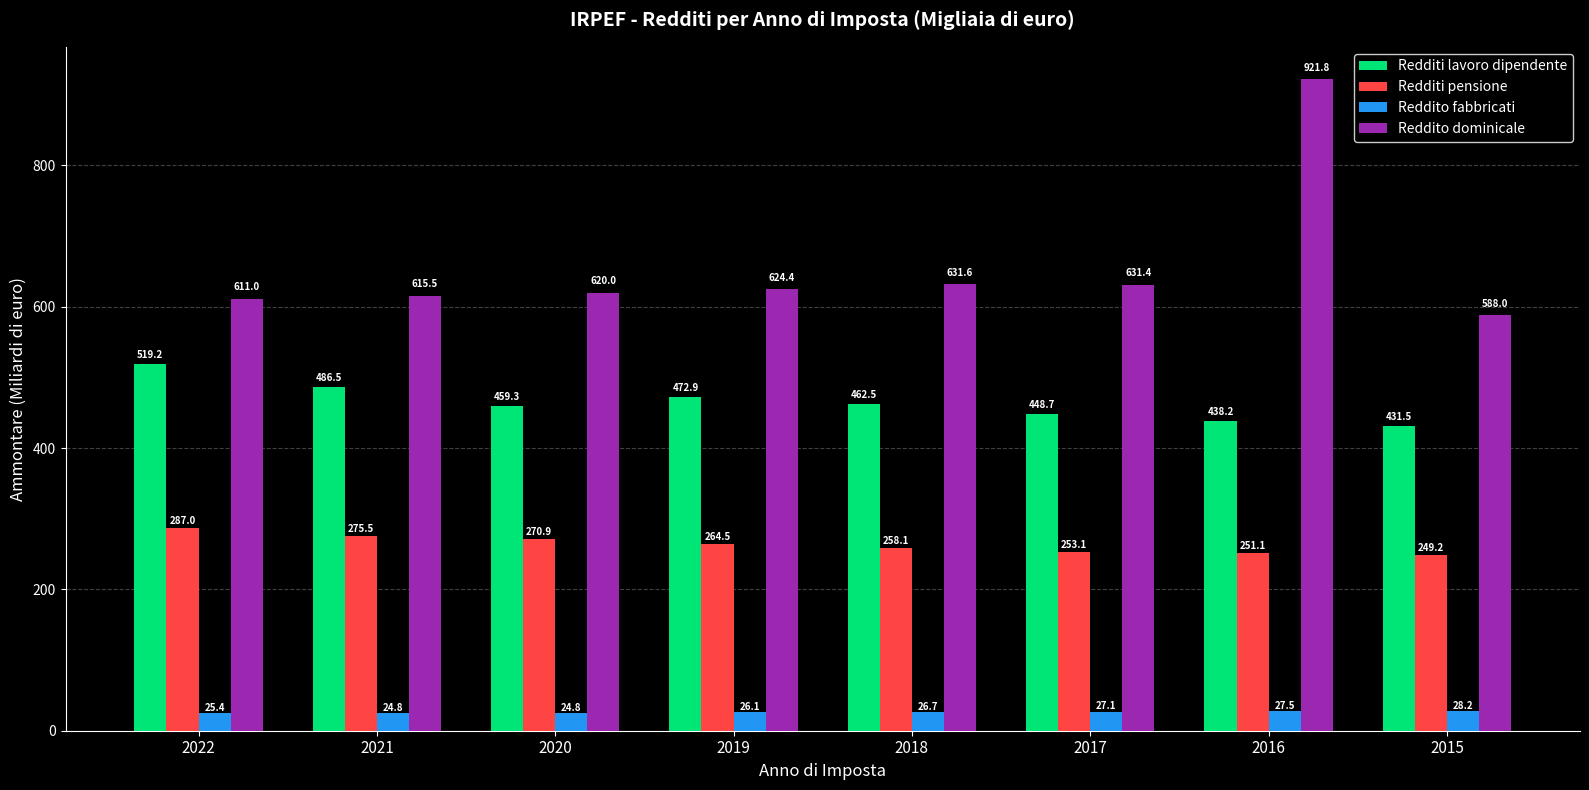

Which series changed the most between 2022 and 2019?

Redditi lavoro dipendente